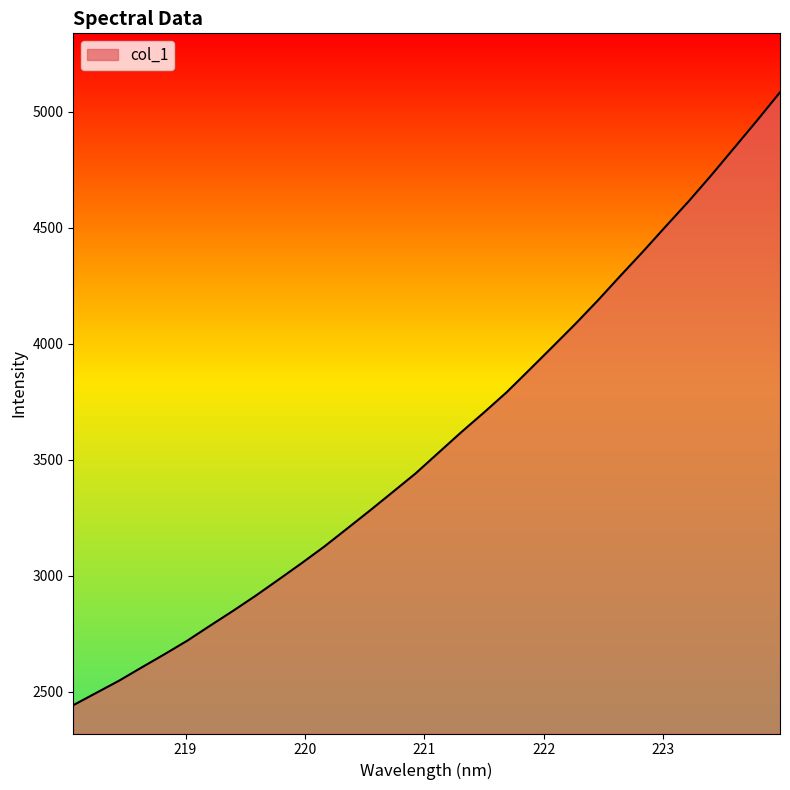

Reading left to right, extract all data points from this chart.

2442.3	2495.0	2547.6	2605.2	2662.2	2720.7	2785.3	2848.9	2914.7	2983.9	3054.0	3126.1	3203.5	3281.4	3361.0	3441.1	3529.9	3618.5	3703.7	3791.5	3888.4	3986.1	4084.5	4187.1	4294.3	4399.6	4508.5	4615.8	4729.0	4846.2	4963.8	5084.5